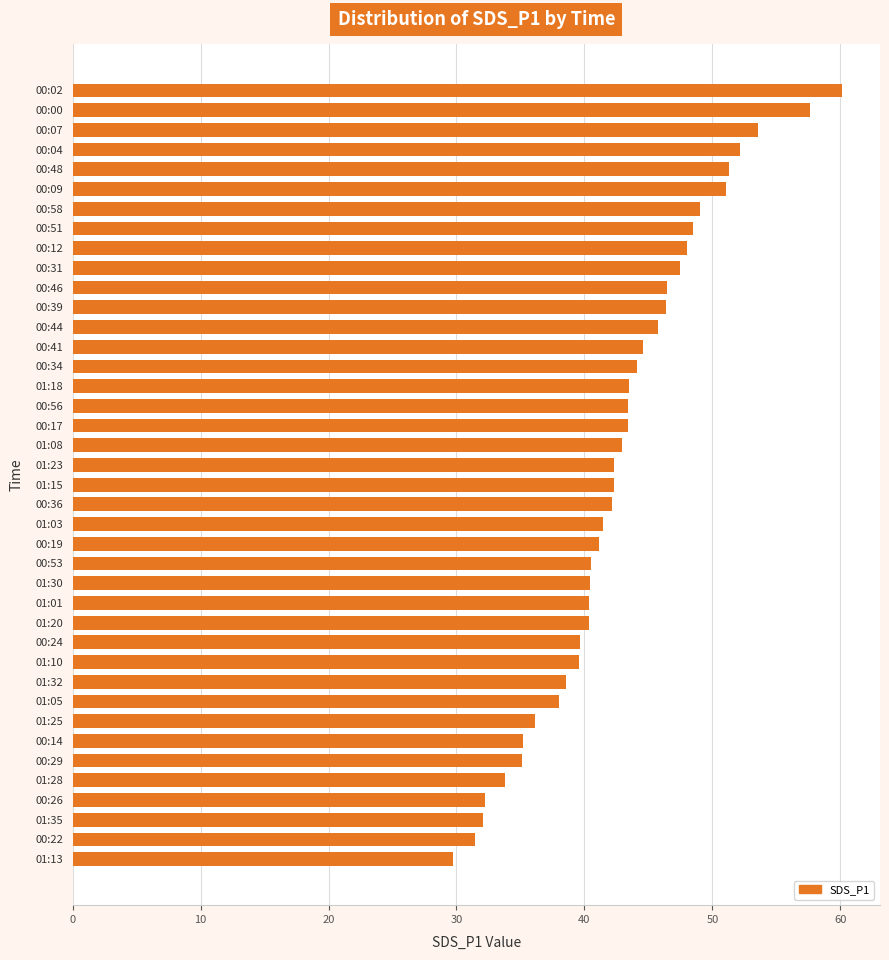

What is the change in value from 00:17 to 00:48?

+7.9